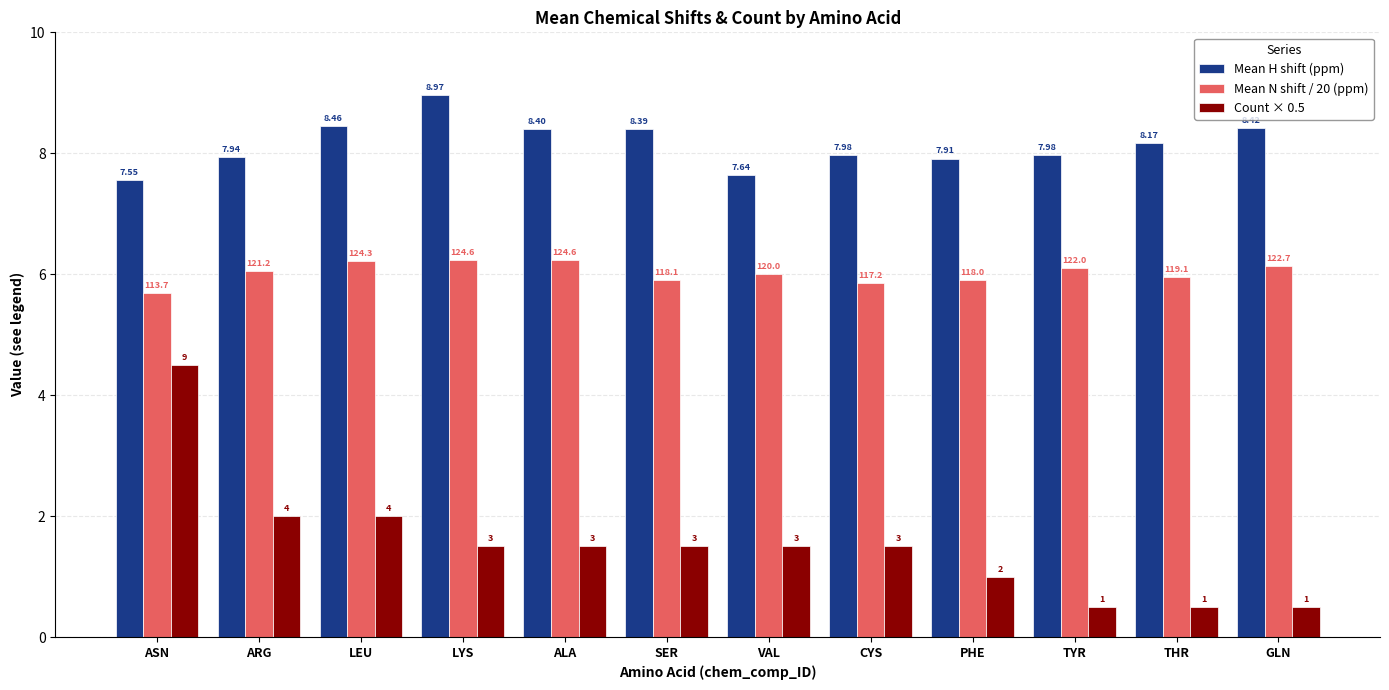

What are all the series names shown in the legend?

Mean H shift (ppm), Mean N shift / 20 (ppm), Count × 0.5